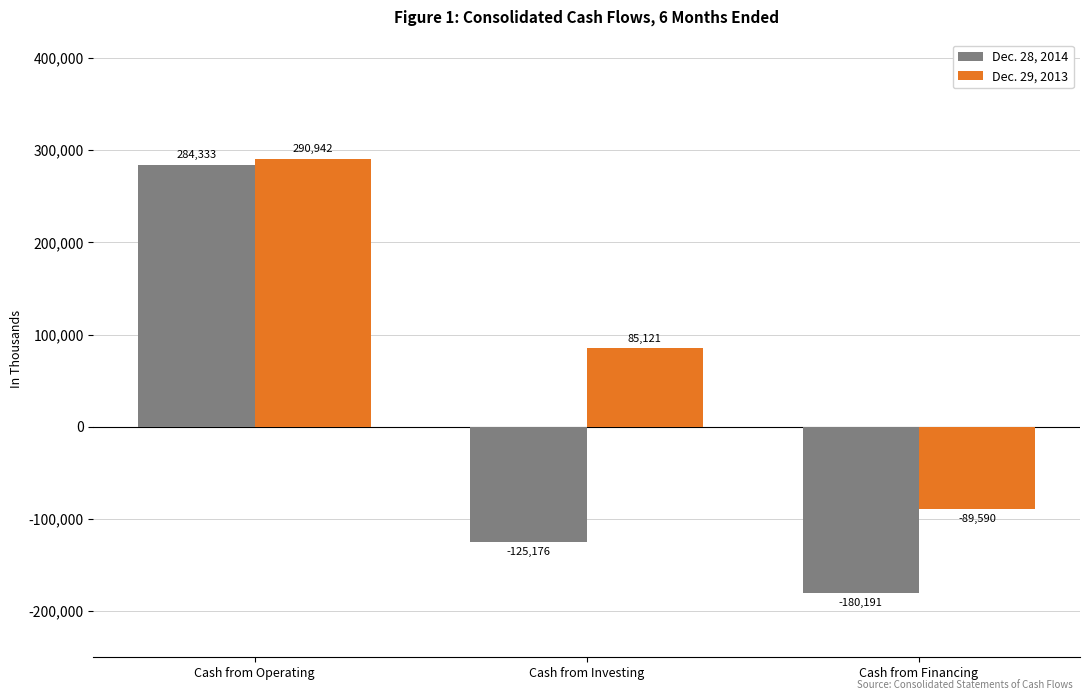

Are the bars grouped side by side (vs. stacked)?

Yes